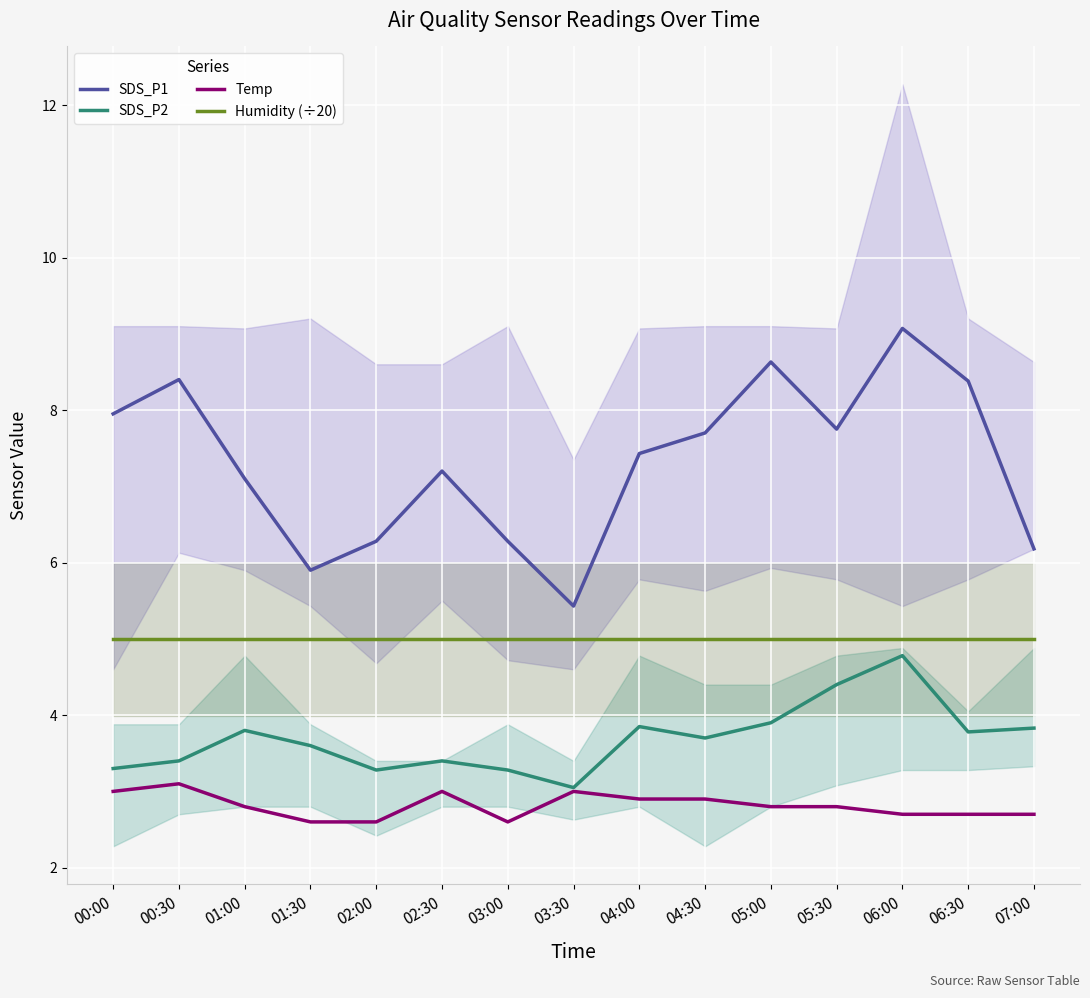

True or false: Humidity (÷20) has more than 2 interior local peaks.

False